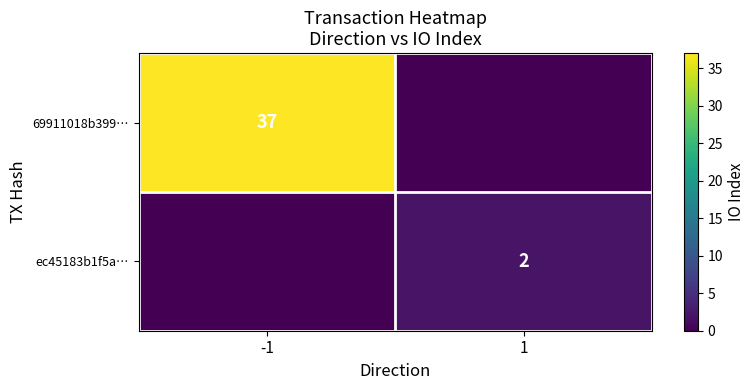

List the series in order of their peak value, lowest first.

ec45183b1f5a…, 69911018b399…